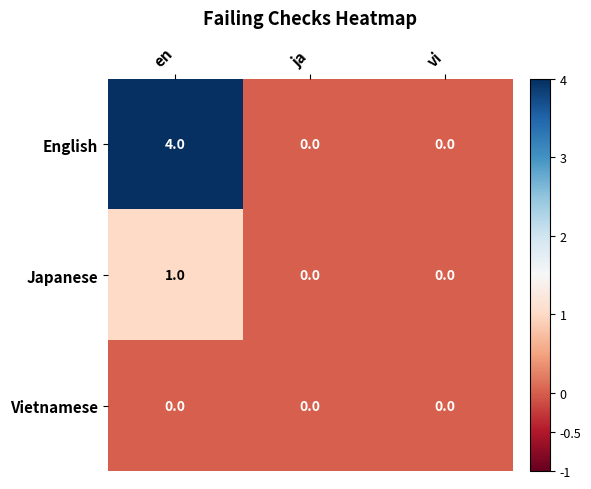

At which category does the chart reach its peak across all series?

en